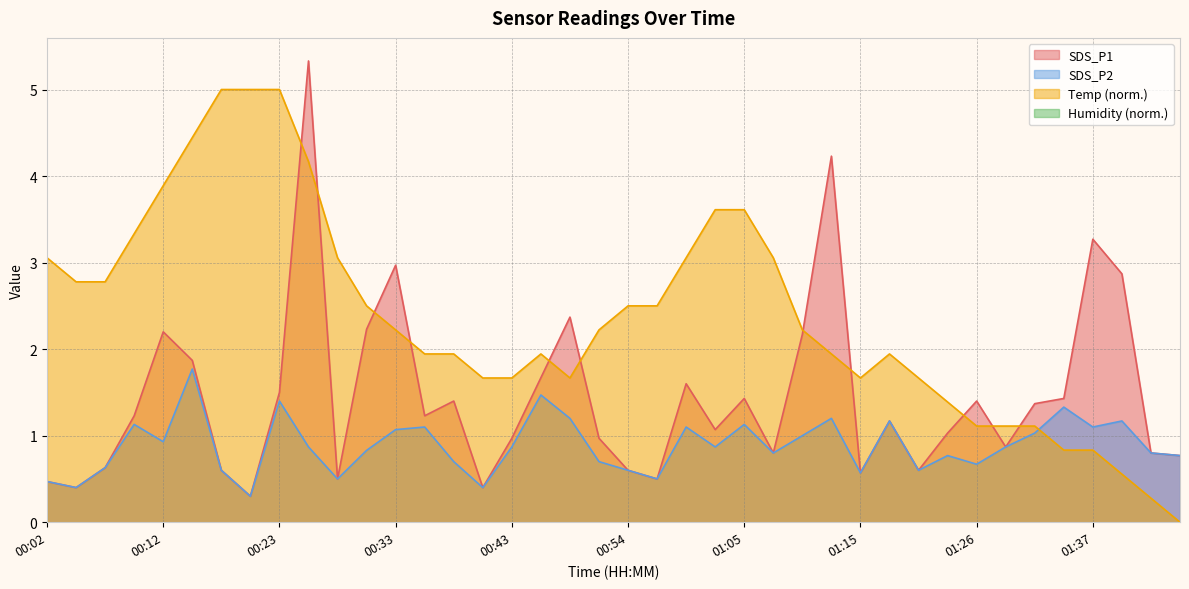

True or false: SDS_P1 has a value of 4.2 at 00:33.

False